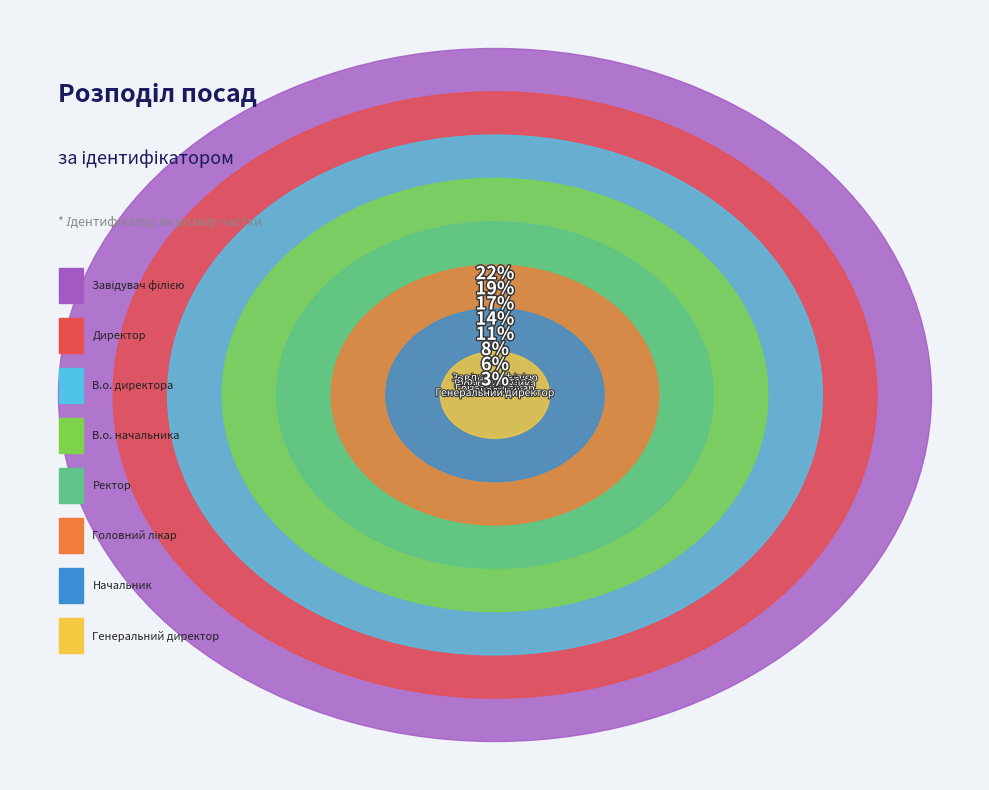

Which slice is the smallest?

Генеральний директор